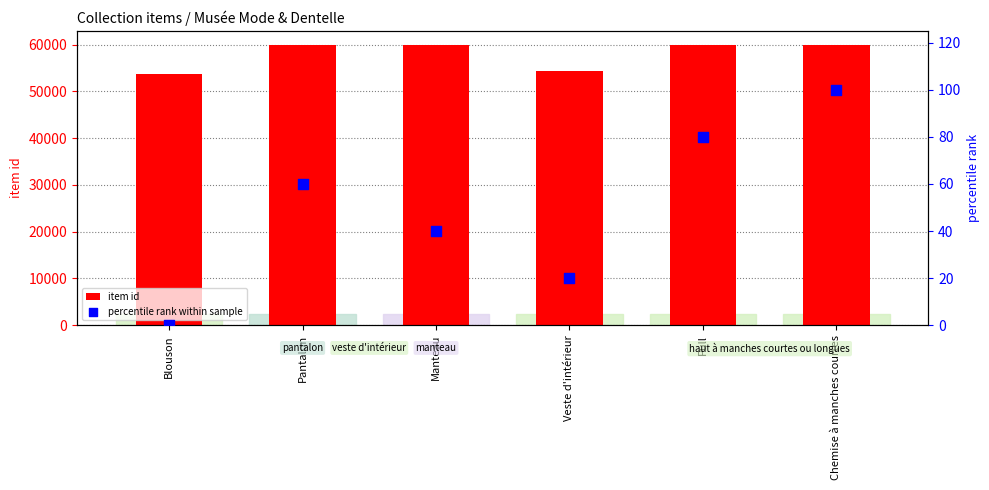

At which category is the sum across all series the highest?

Chemise à manches courtes